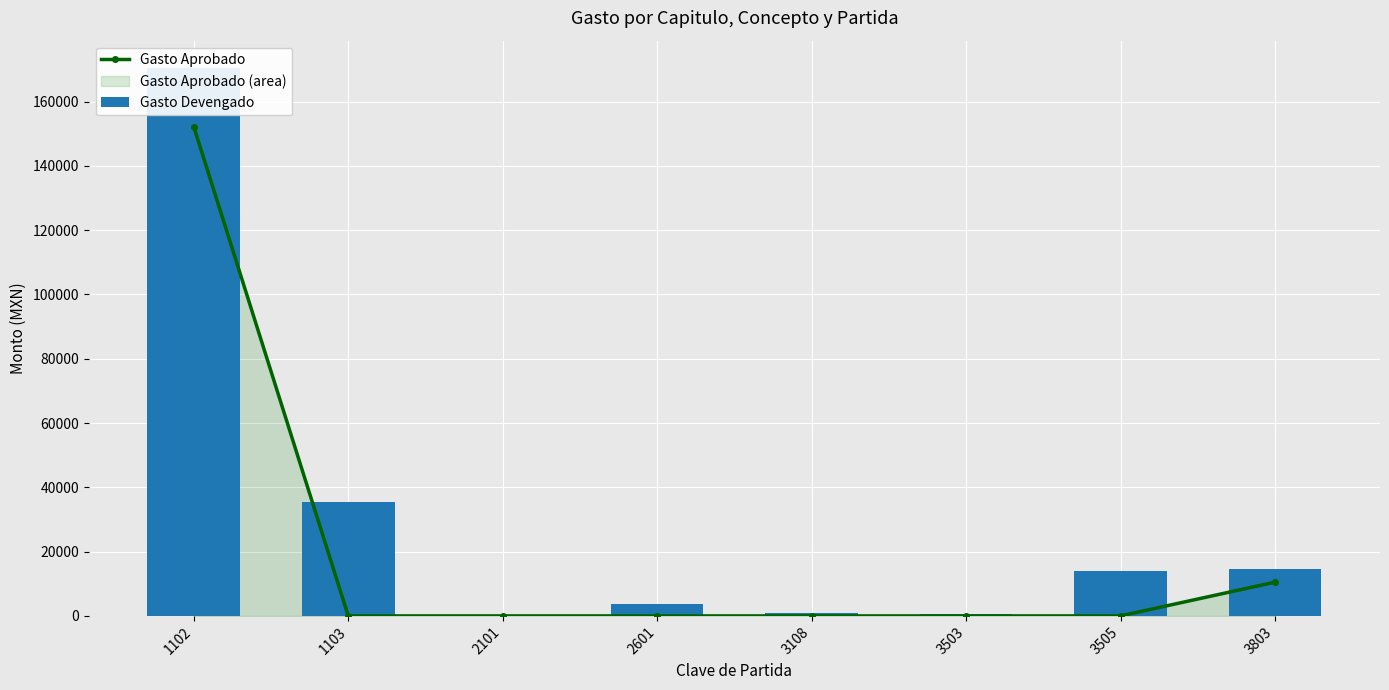

What is the sum of all Gasto Devengado values?

239728.7